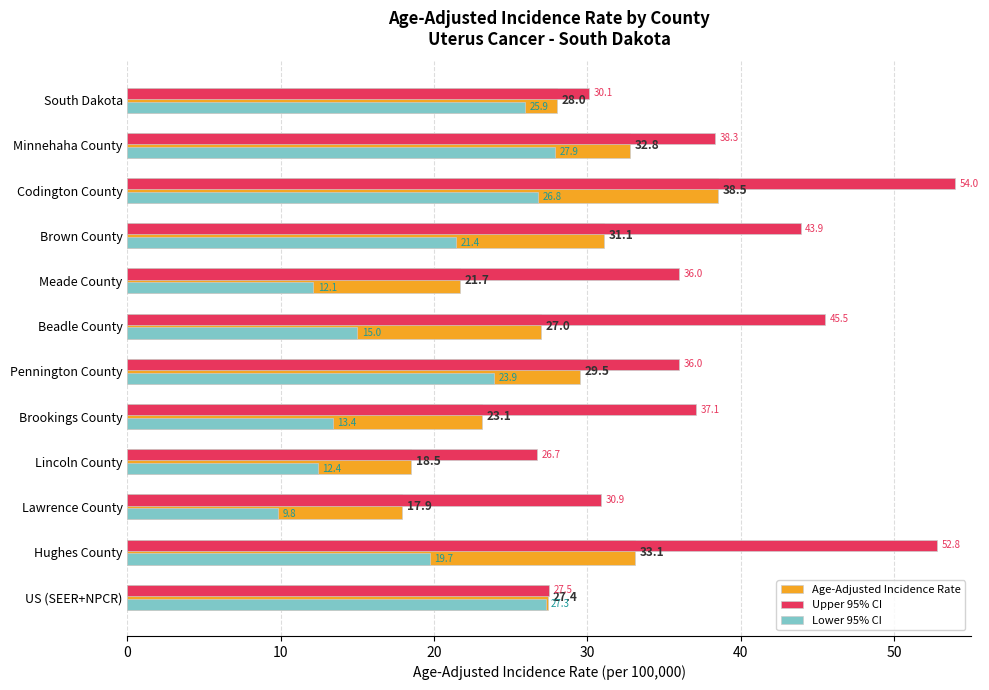

What is the total value across all series at Meade County?

69.8